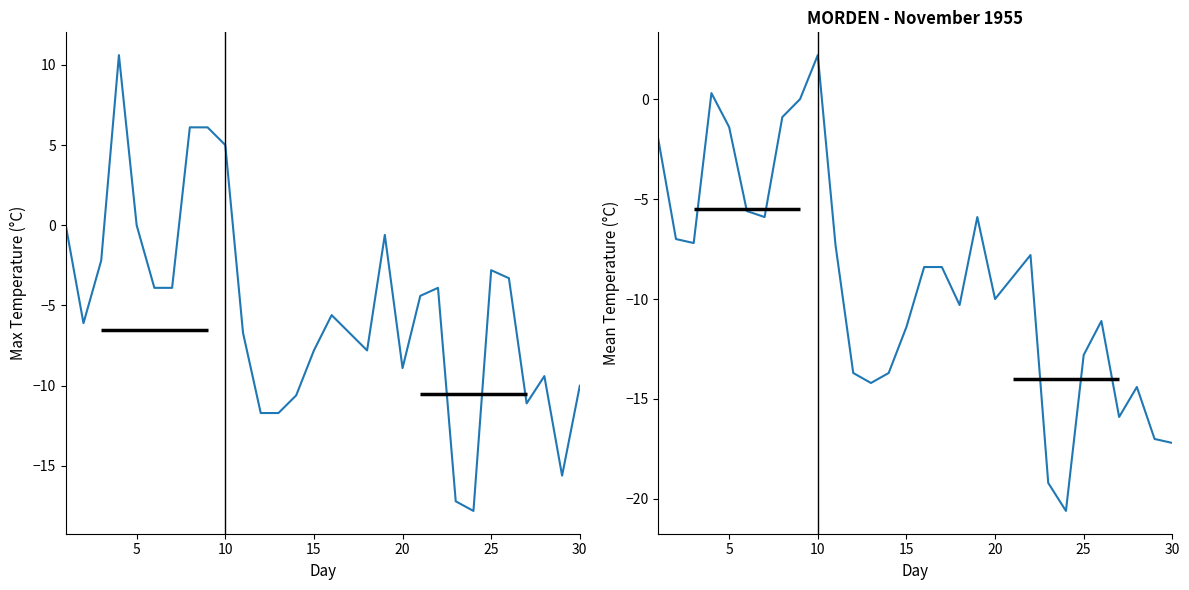

Rank the series by their maximum value, from lowest to highest.

Mean Temp (C), Max Temp (C)